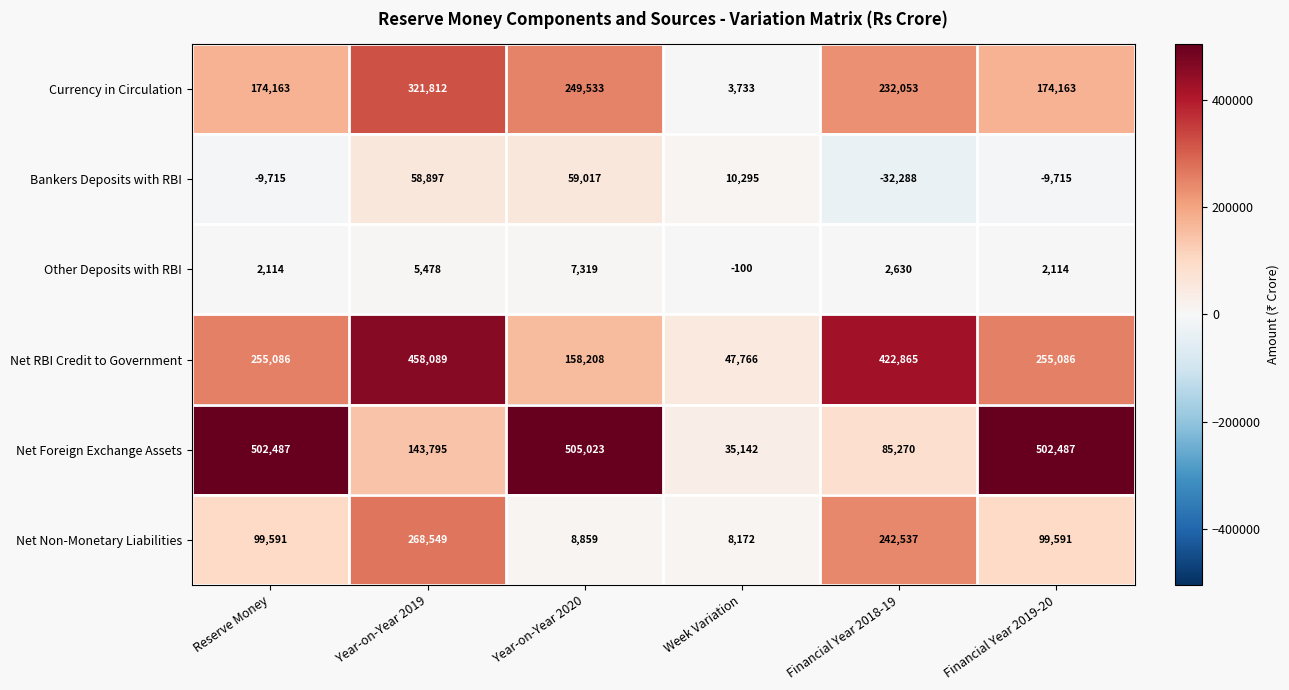

At Reserve Money, list the series in order from largest to smallest.

Net Foreign Exchange Assets, Net RBI Credit to Government, Currency in Circulation, Net Non-Monetary Liabilities, Other Deposits with RBI, Bankers Deposits with RBI